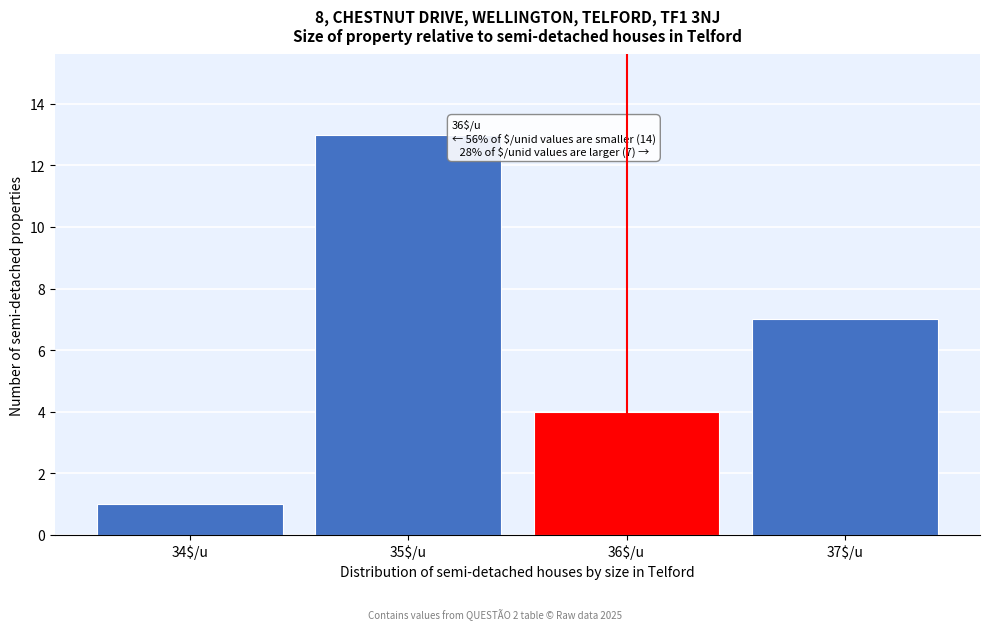

Over which range of the x-axis is the bar tallest?

34.5 to 35.5